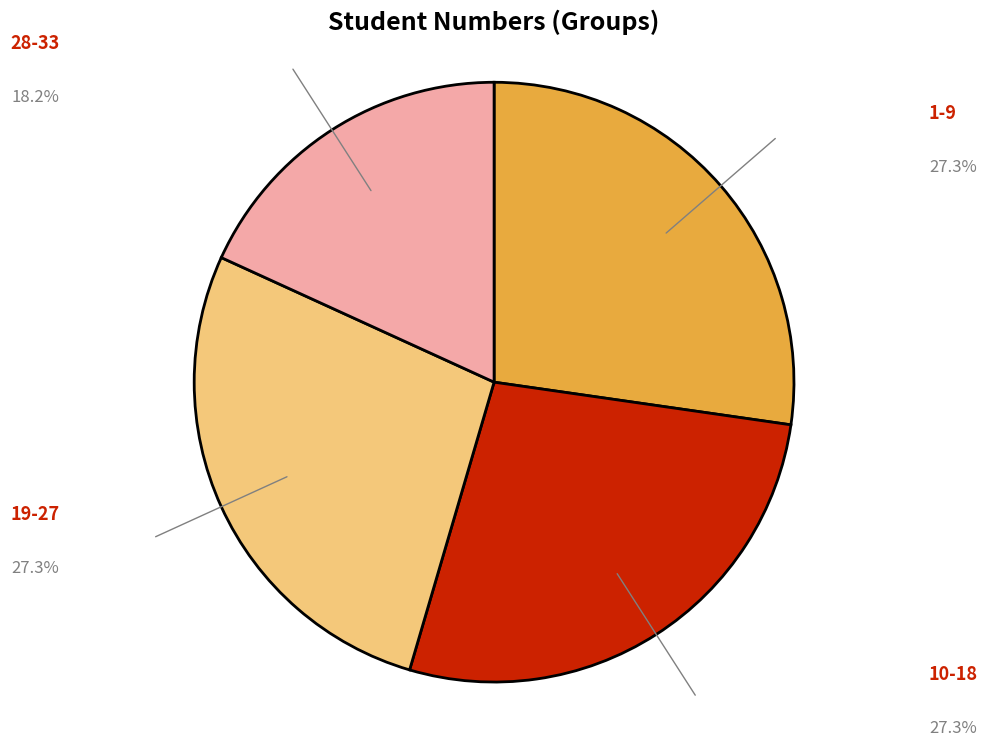

Does any single category account for the majority?

No